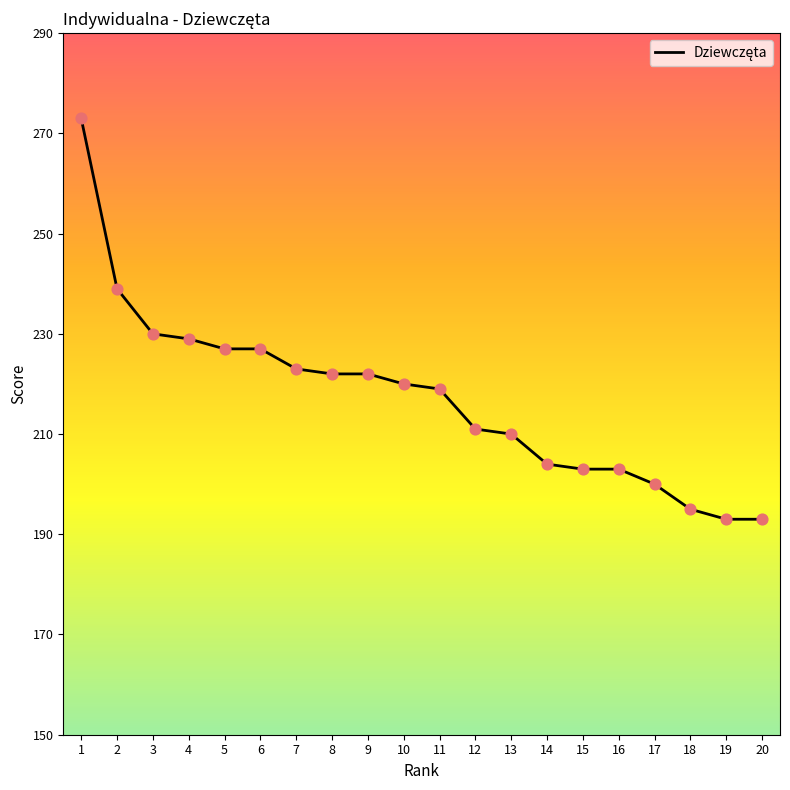

What is the change in value from 7 to 20?

-30.0